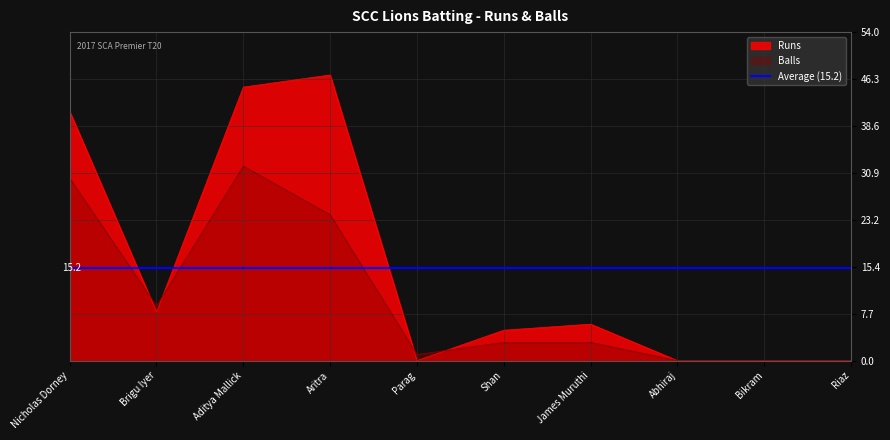

At which category is the sum across all series the highest?

Aditya Mallick